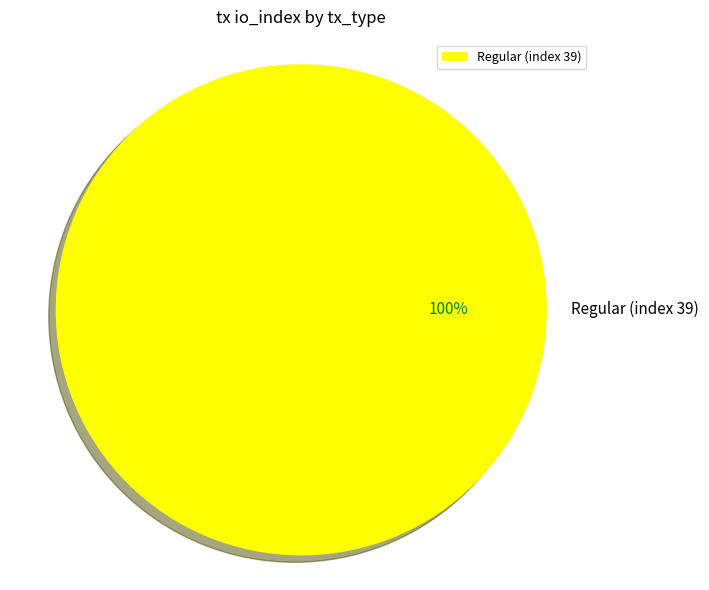

Is it true that Regular (index 39) is 100% of the pie?

True